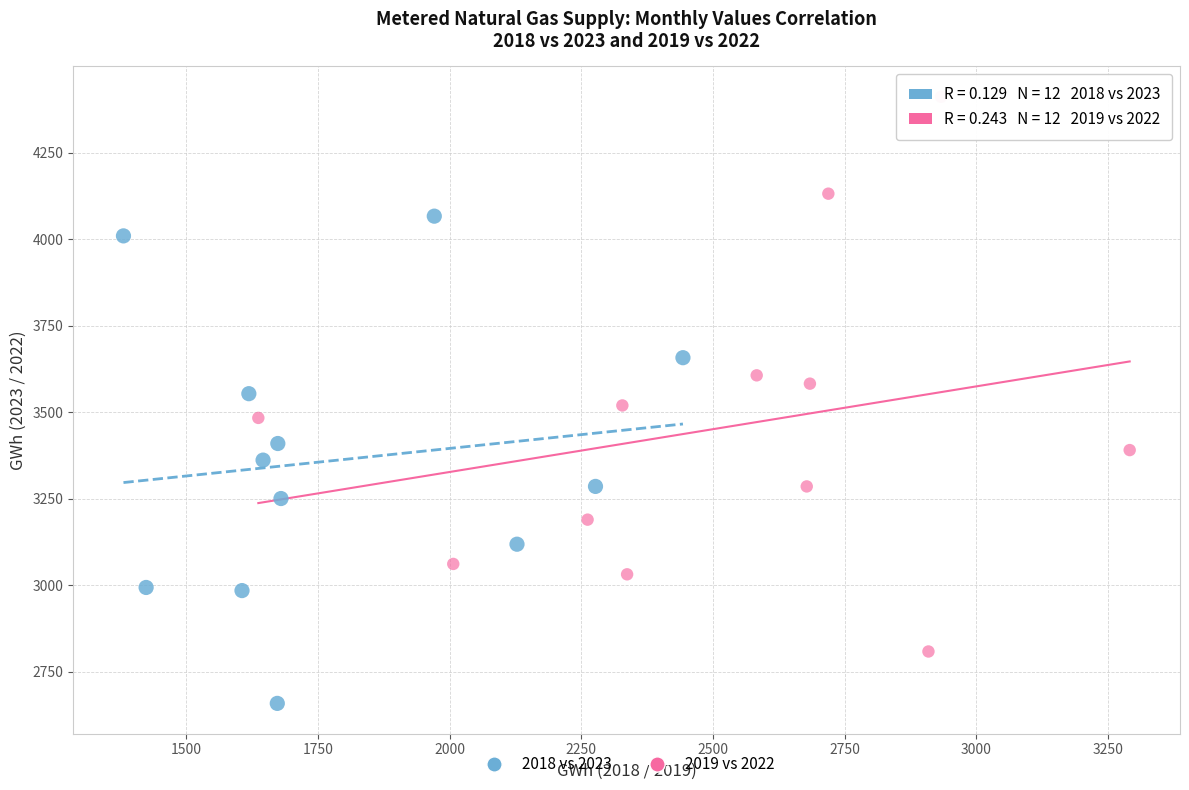

Which series has the largest Y range (max minus min)?

2019 vs 2022